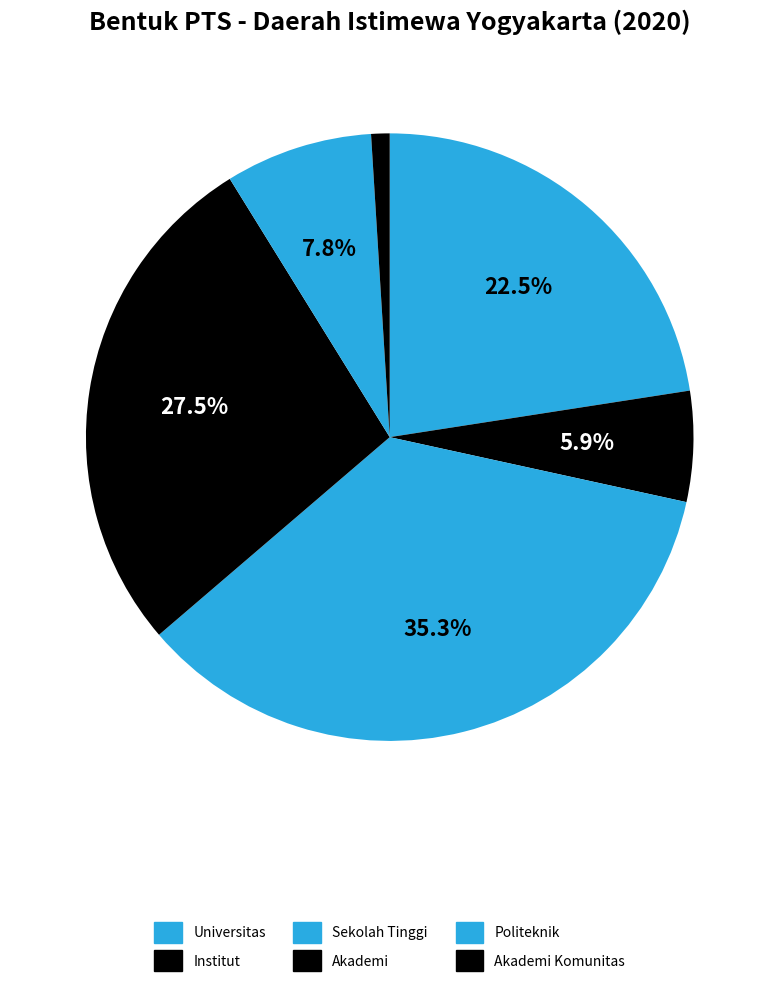

How many segments does this pie chart have?

6